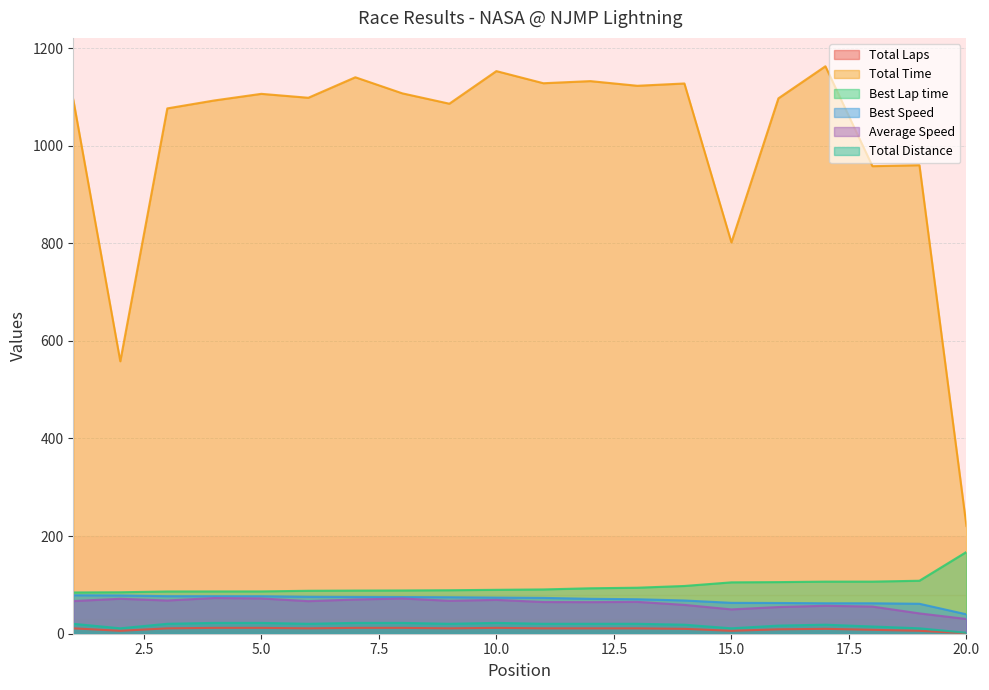

Which series has the largest range (max minus min)?

Total Time